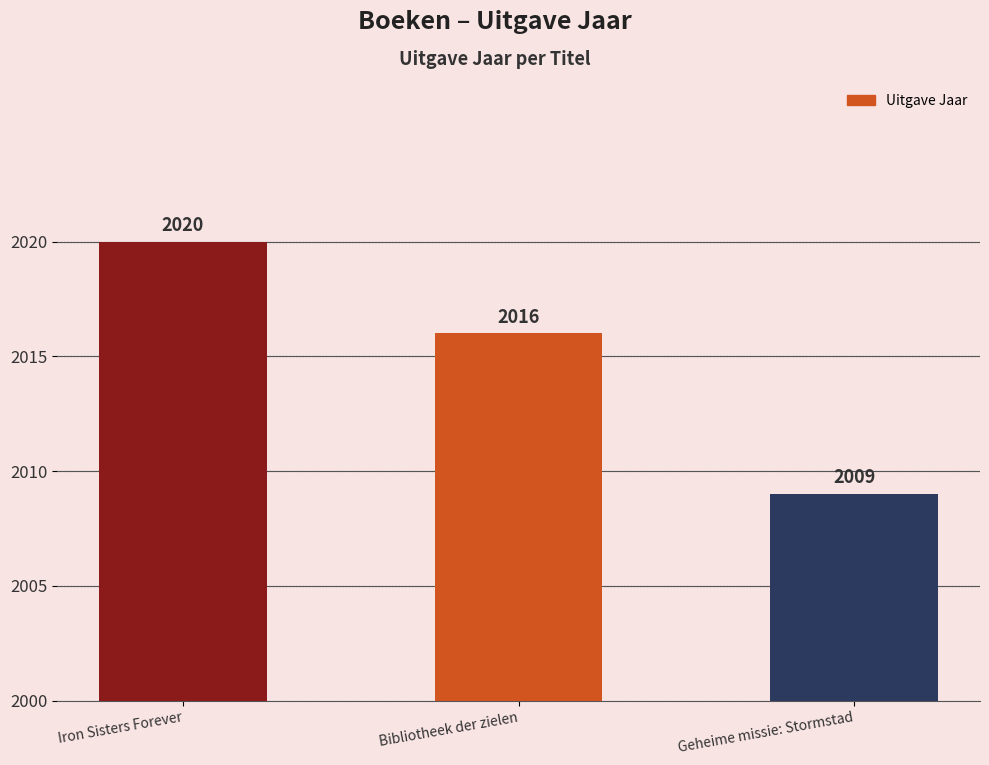

How many bars are there in total?

3